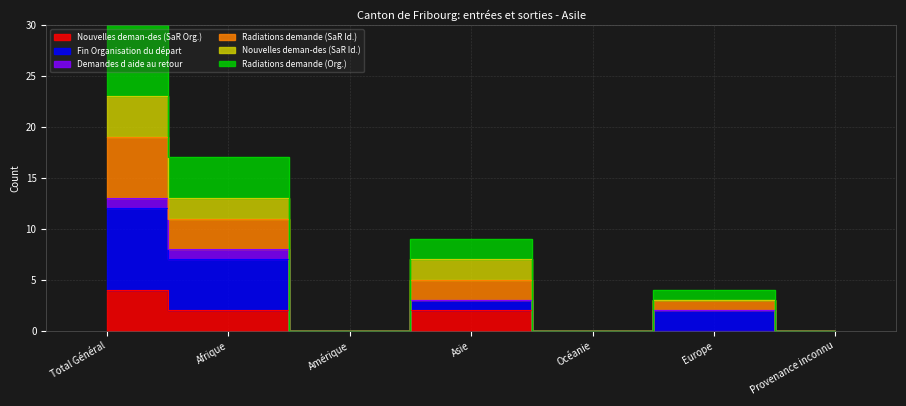

True or false: Radiations demande (SaR Id.) and Radiations demande (Org.) cross at least once.

False